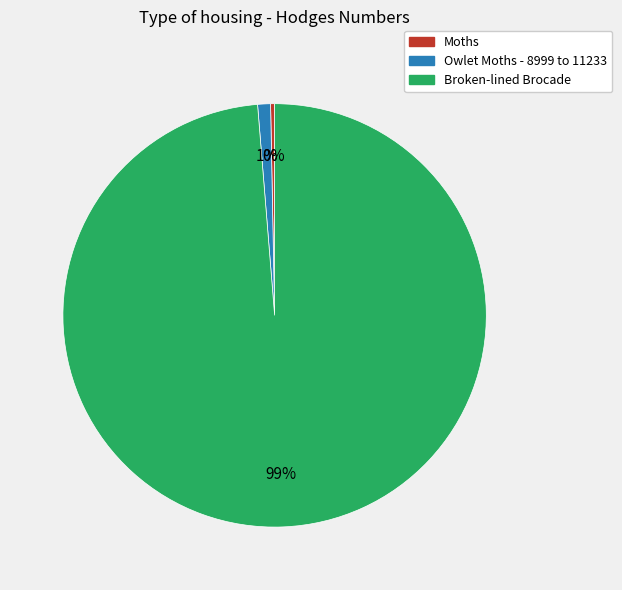

Which category has the biggest portion of the pie?

Broken-lined Brocade